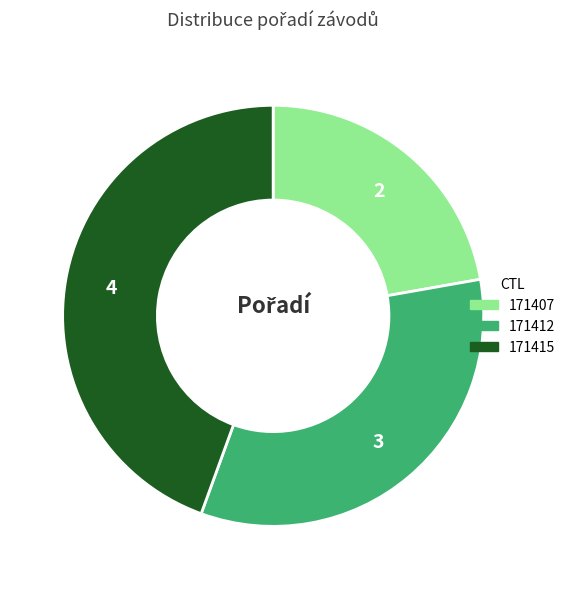

What is the ratio of the value at 171415 to the value at 171407?

2.0